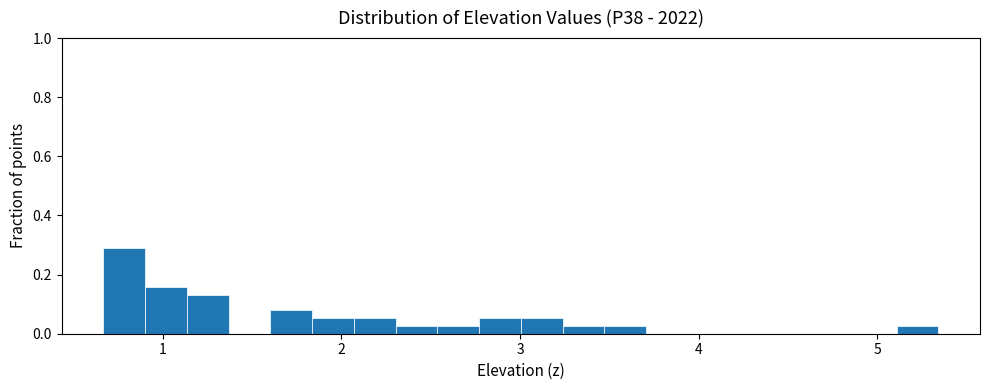

Read against the x-axis, roughly where is the centre of the tallest bar?

0.8